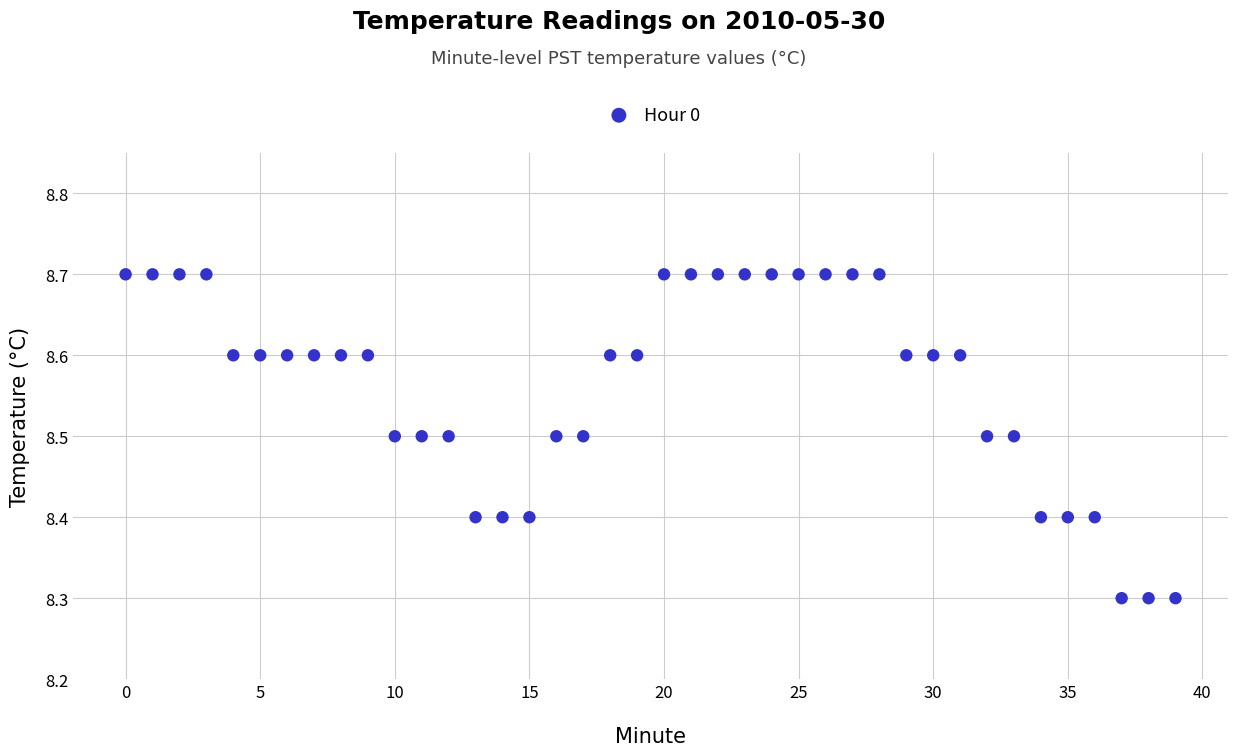

What is the range of Y values (max minus min)?

0.4